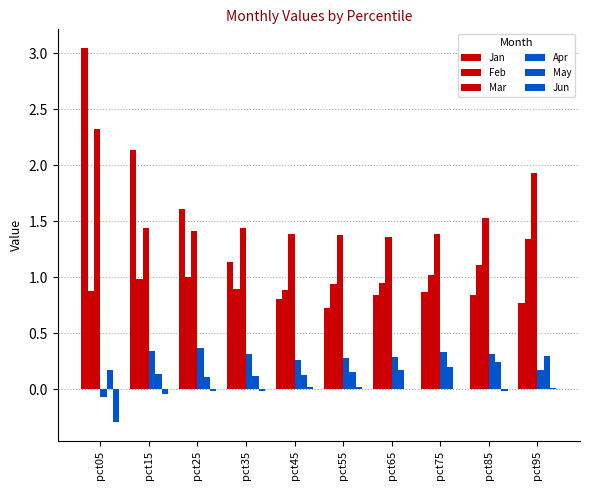

Count the number of categories in the chart.

10